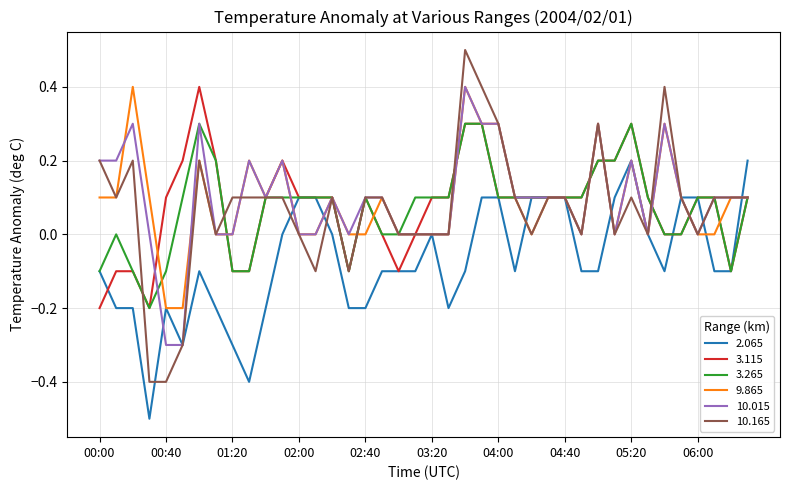

Which series has the largest range (max minus min)?

10.165